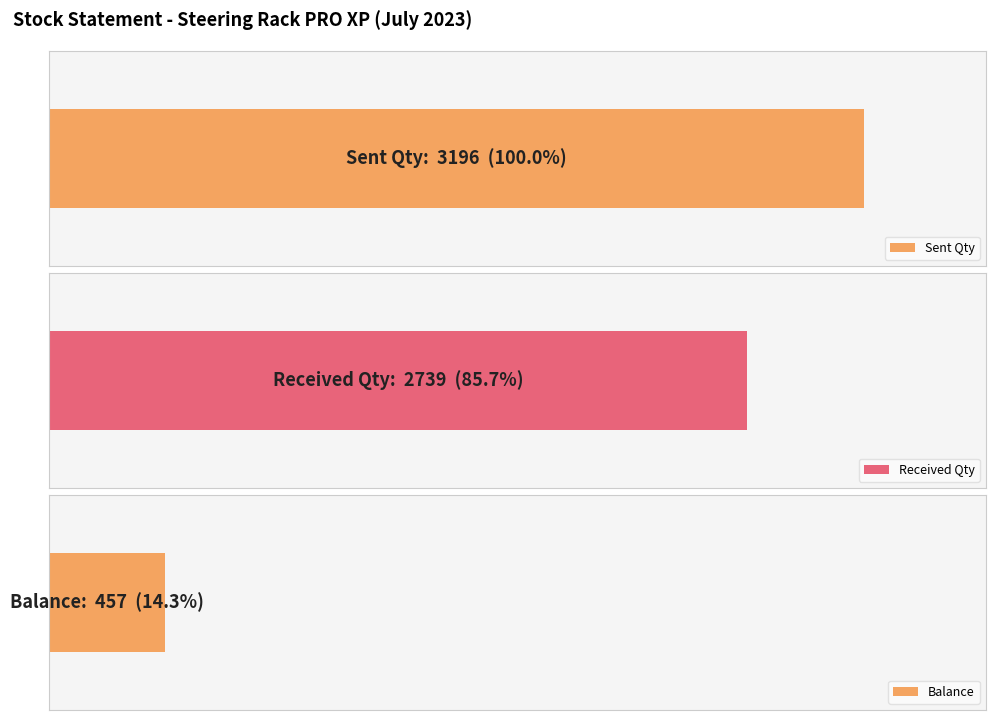

At SJW/220, list the series in order from largest to smallest.

Sent Qty, Received Qty, Balance